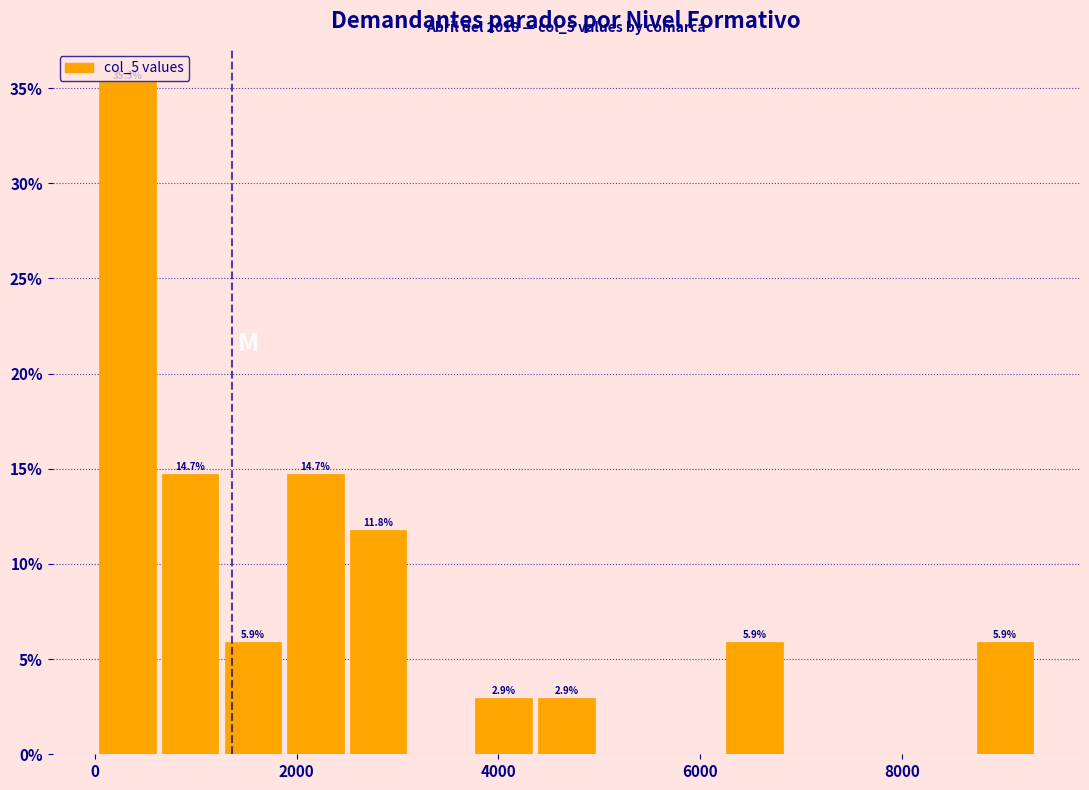

Read against the x-axis, roughly where is the centre of the tallest bar?

400